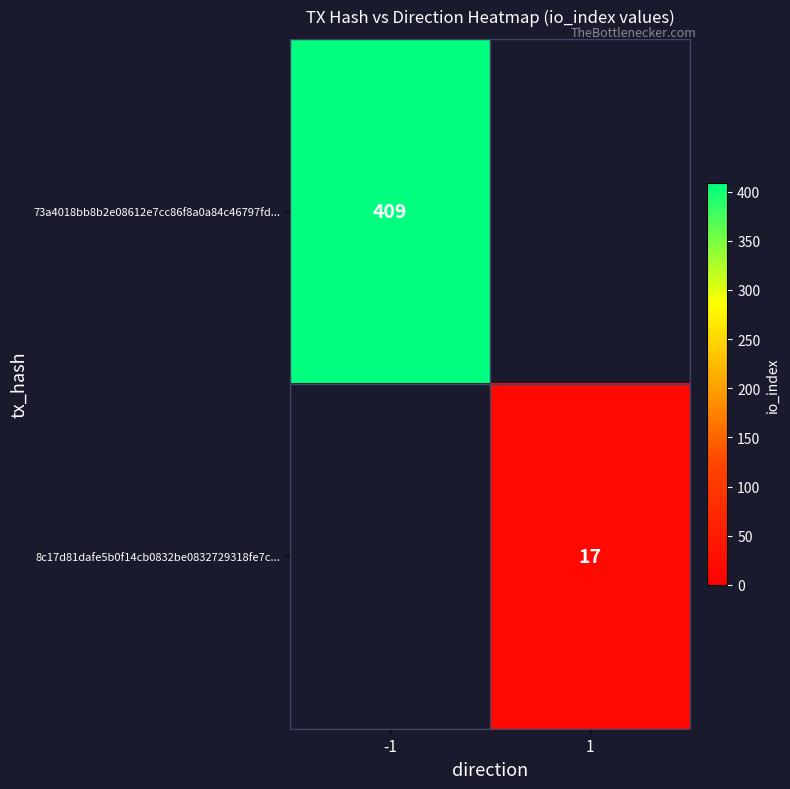

At how many categories does at least one series exceed 120?

1